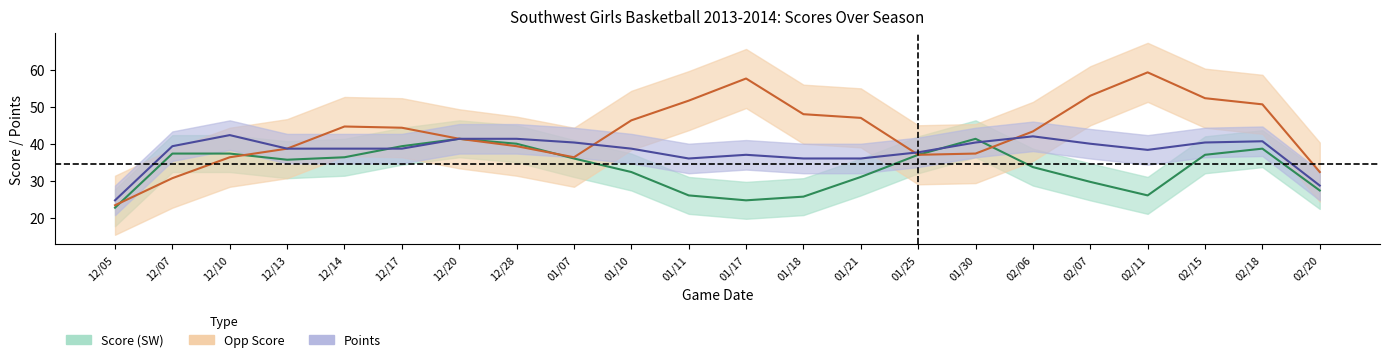

Between 01/18 and 02/18, which series saw the biggest shift?

Score (SW)